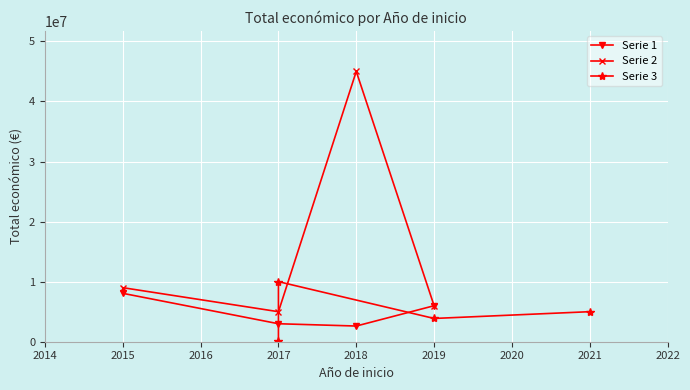

What is the sum of the Serie 1 values at 2017 and 2015?

11050102